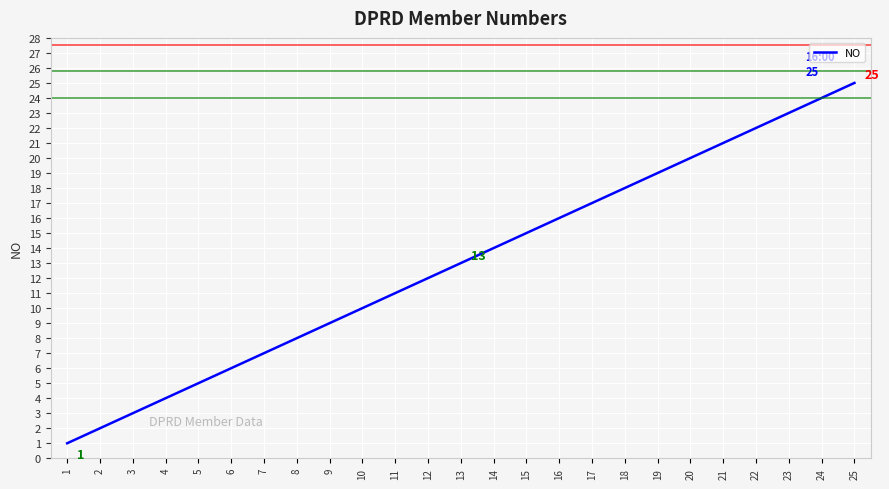

Count the number of data series in this chart.

1